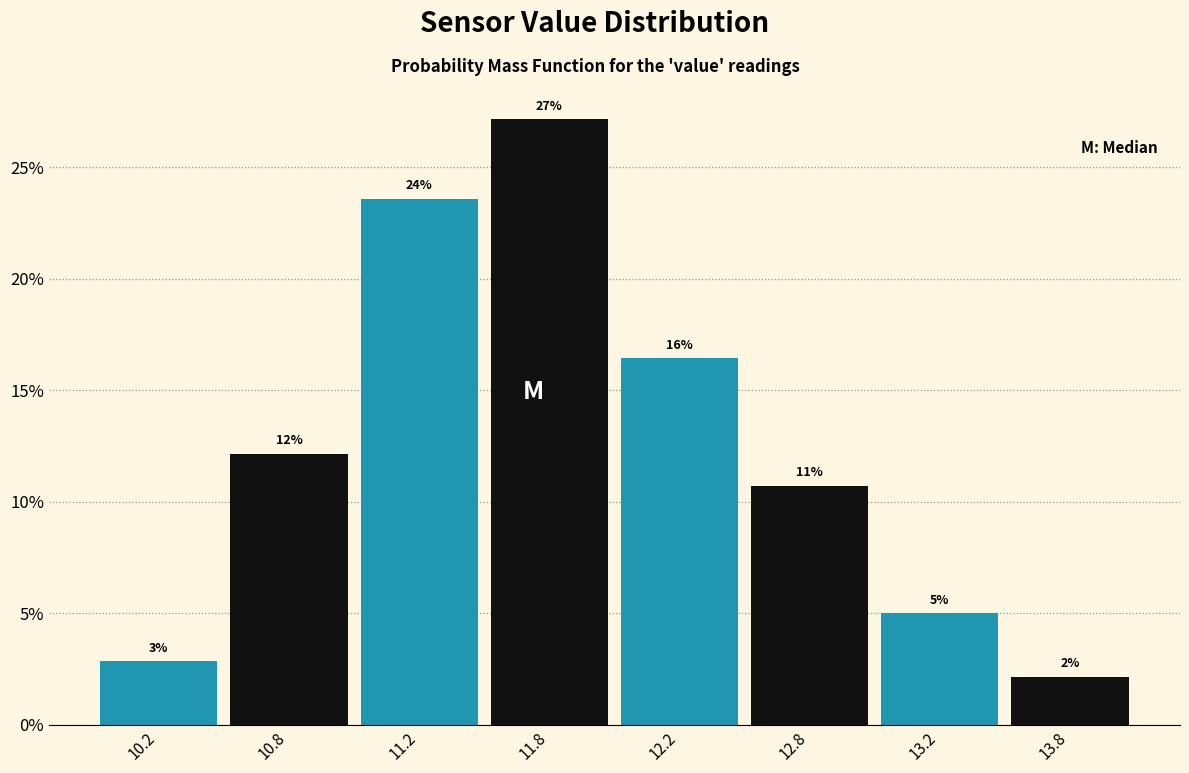

Does the chart contain any negative values?

No